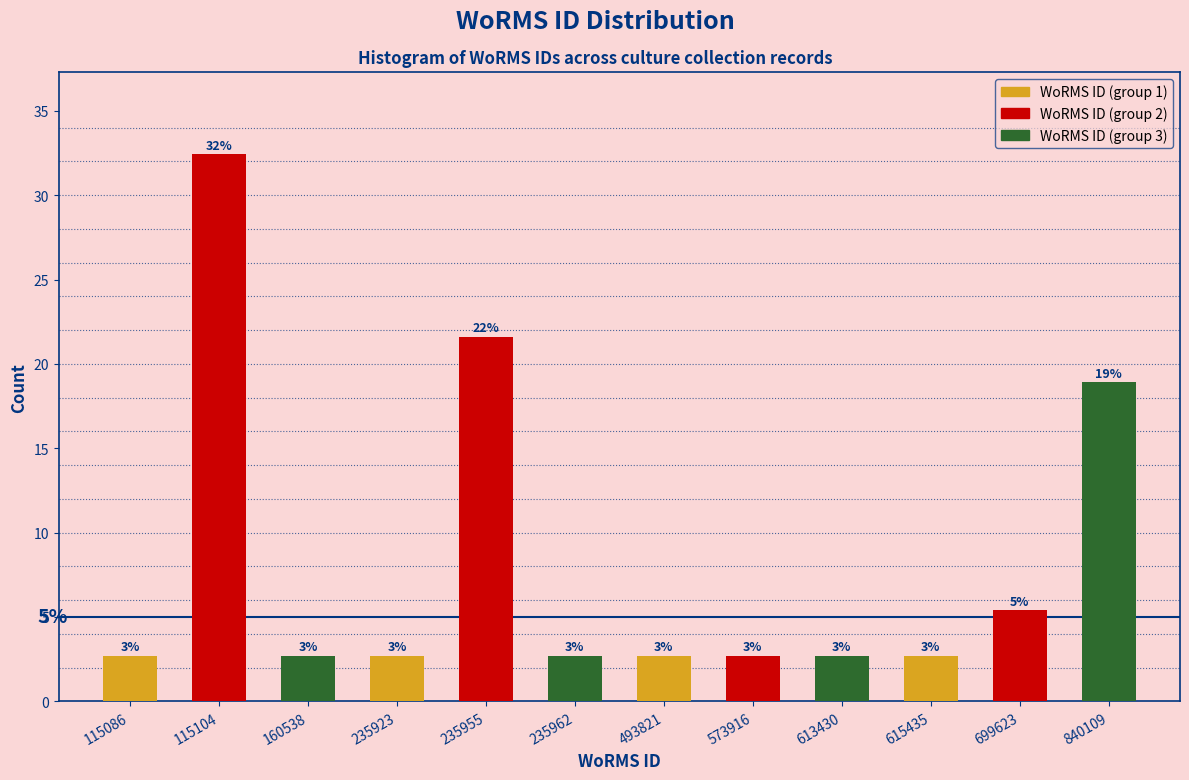

How many bars are there in total?

12